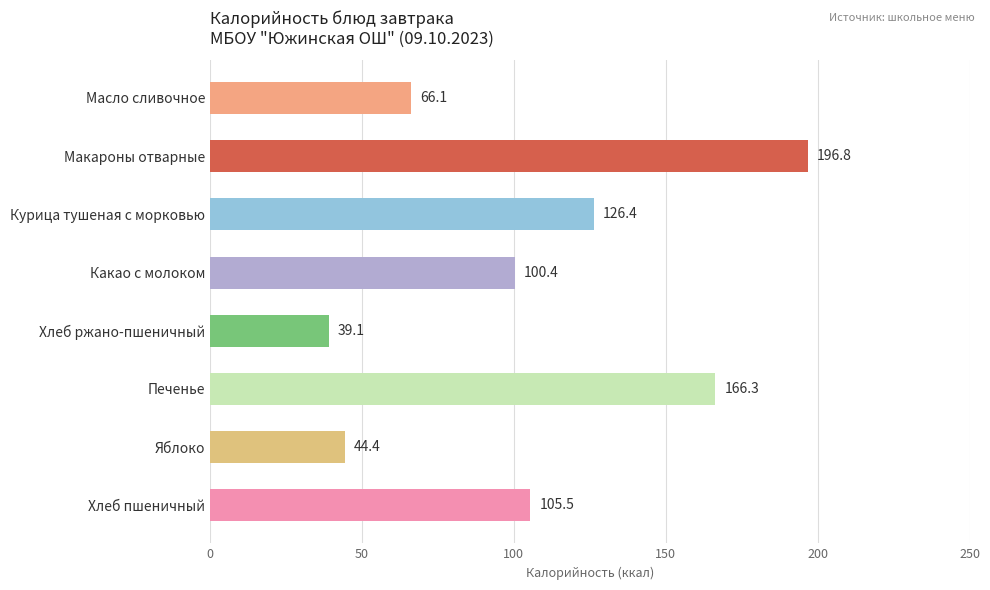

What value does the data have at Масло сливочное?

66.1